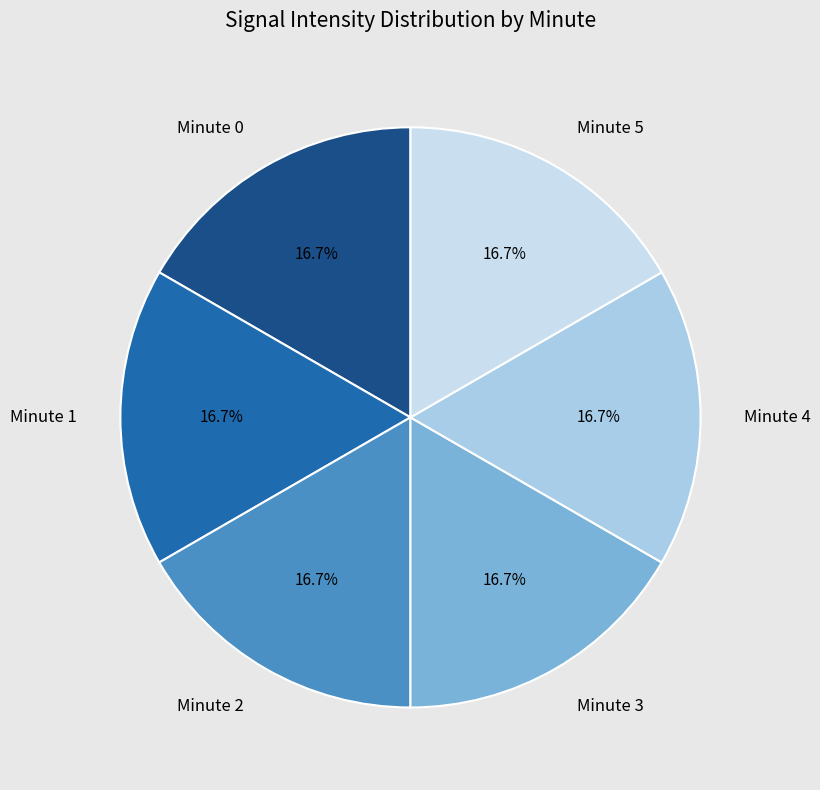

Does any single category account for the majority?

No